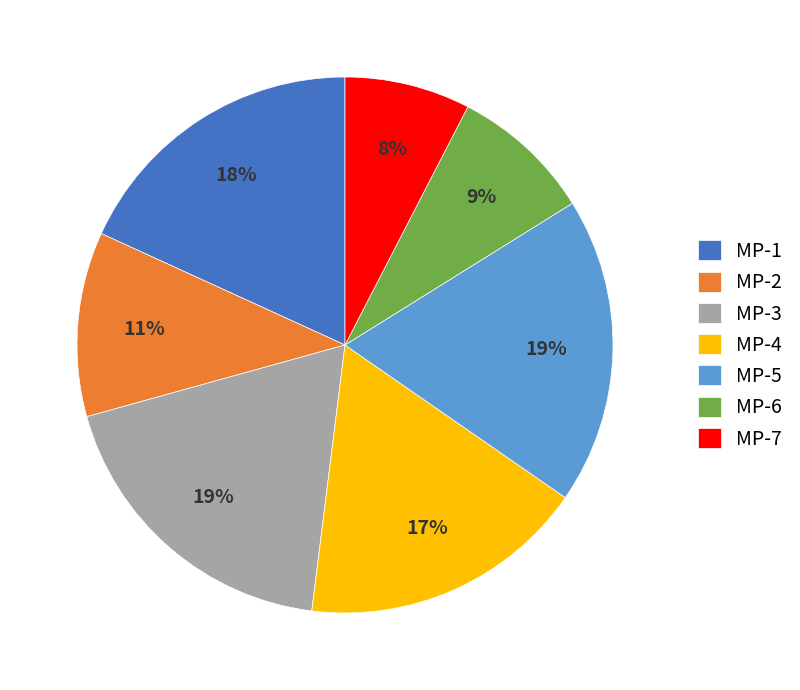

Is the sum of MP-7 and MP-6 greater than half?

No